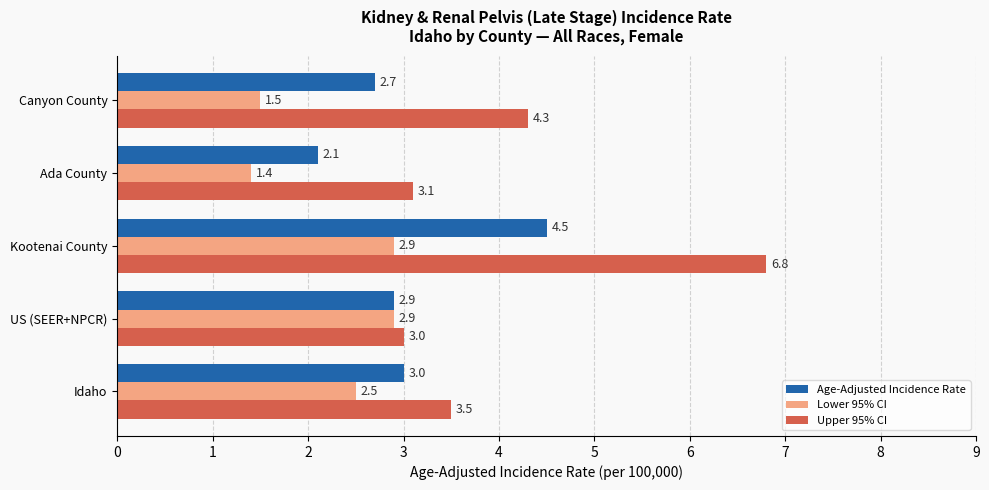

What is the difference between the second highest and second lowest values in the Upper 95% CI series?

1.2